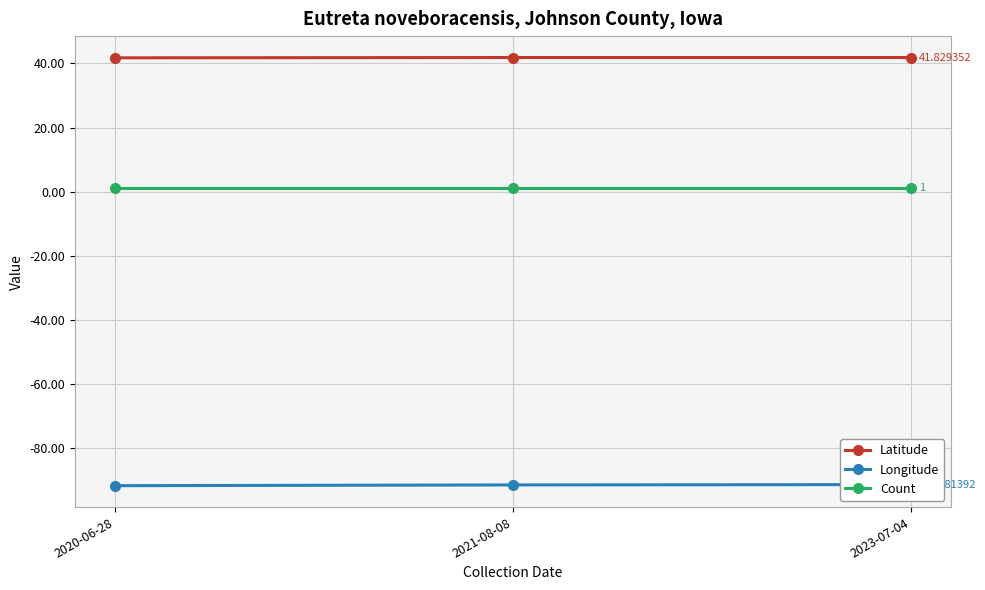

At how many categories does at least one series exceed -60?

3